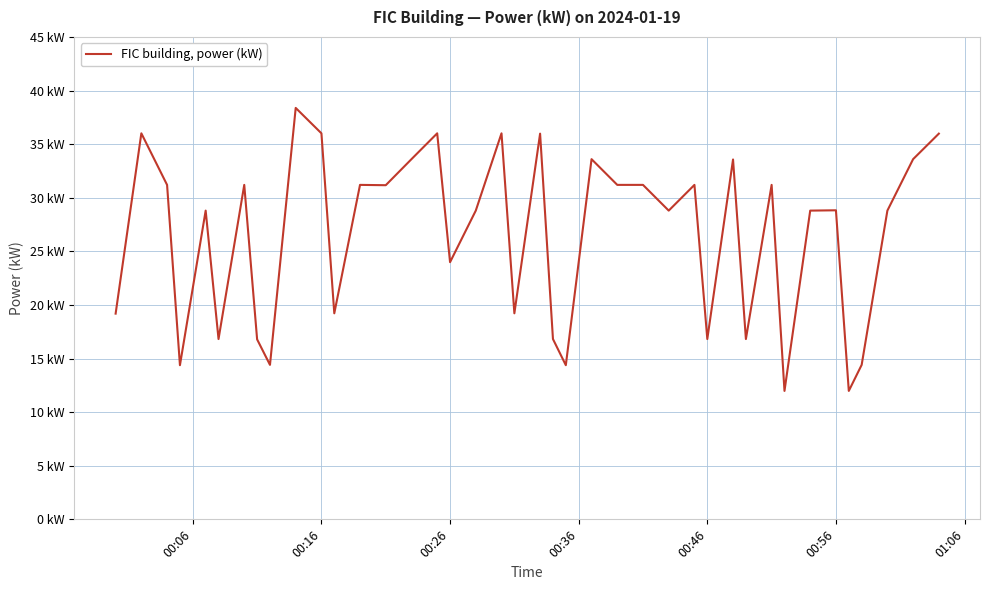

How many points are higher than both their immediate neighbors (excluding endpoints)?

13